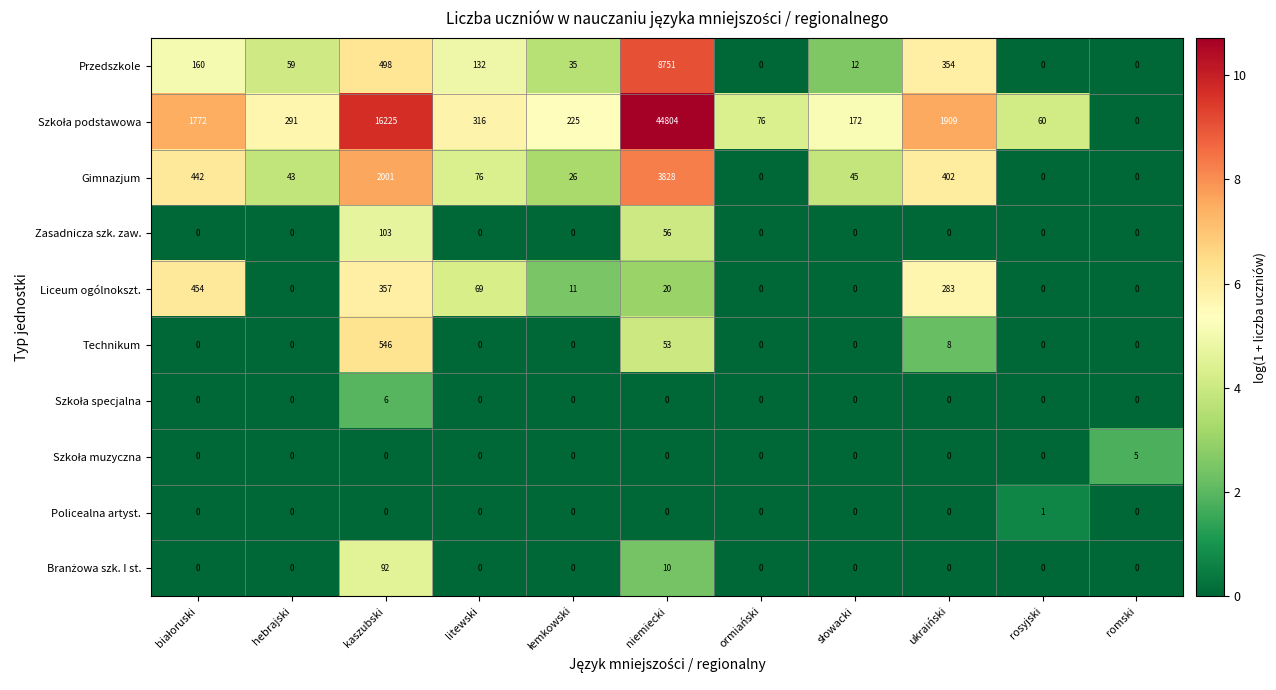

What is the difference between the highest and lowest values at rosyjski?

60